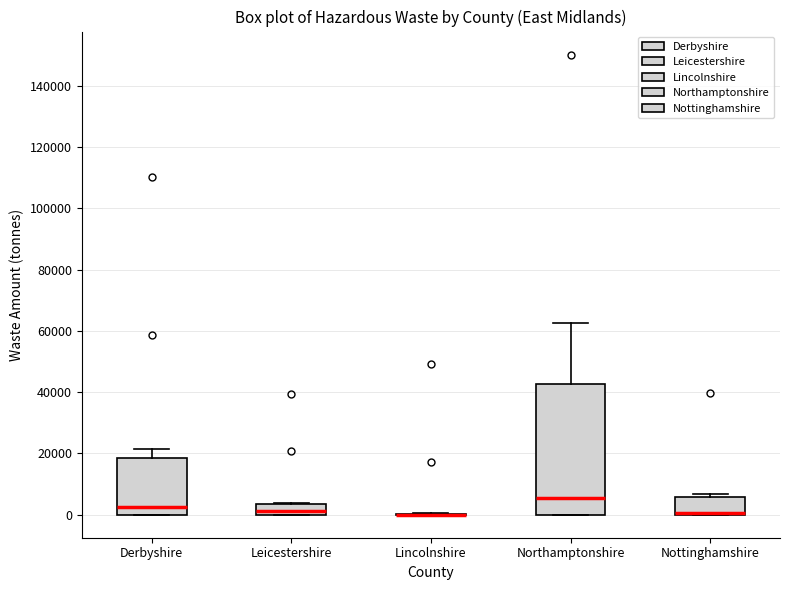

Comparing the boxes themselves (not the whiskers), which one is the tallest?

Northamptonshire